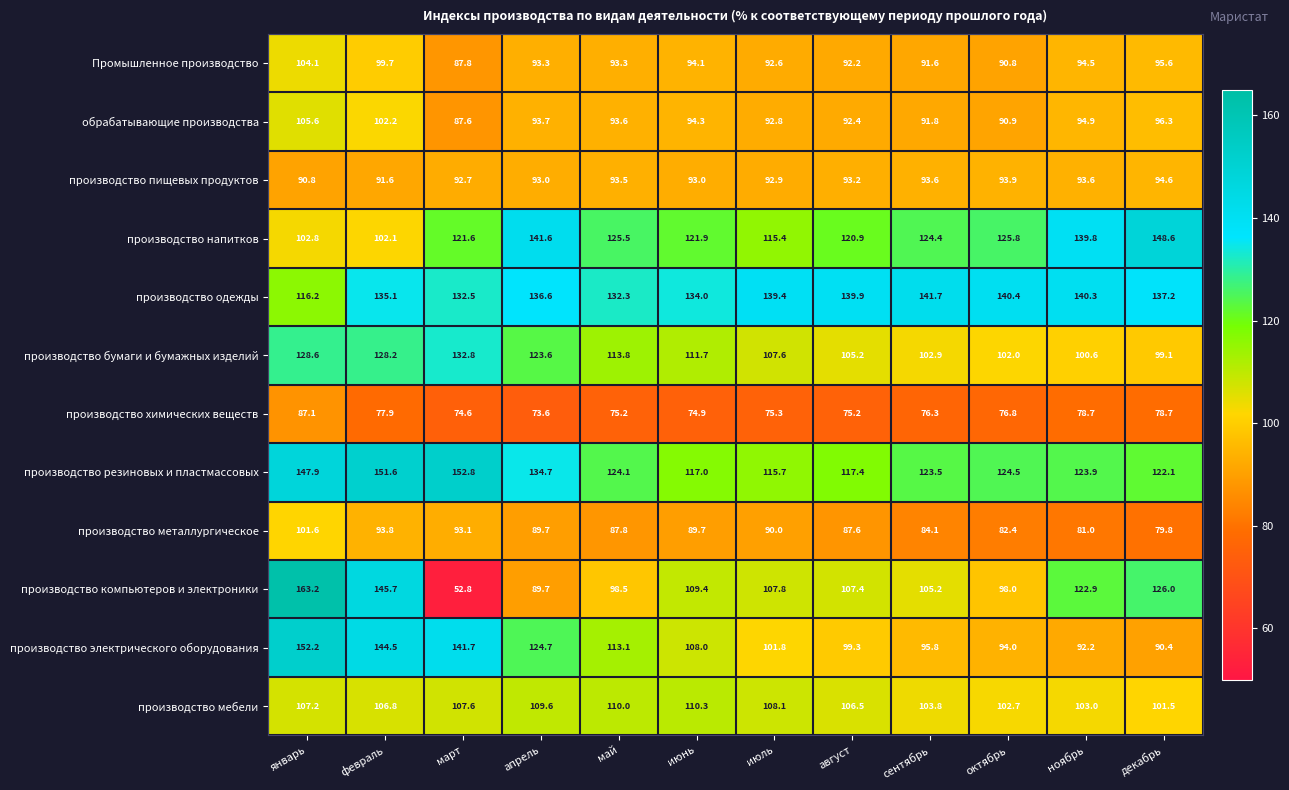

What is the average value of the производство мебели series?

106.4